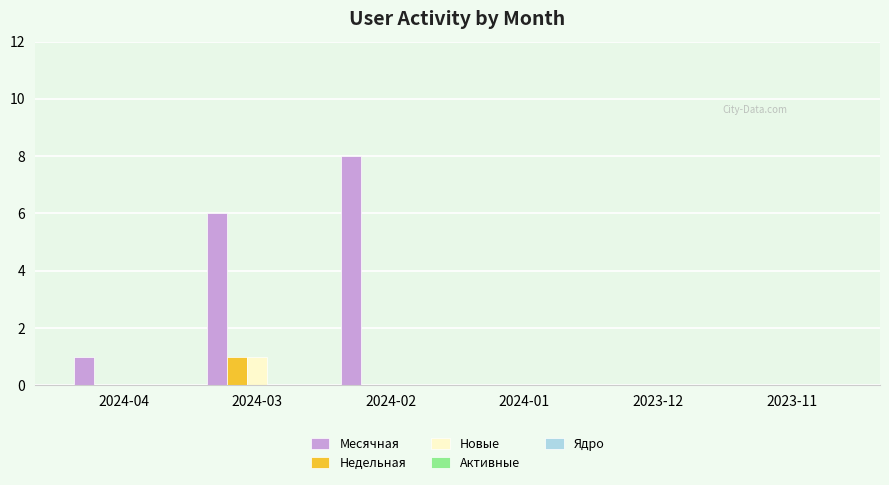

What is the sum of the Месячная values at 2024-04 and 2024-02?

9